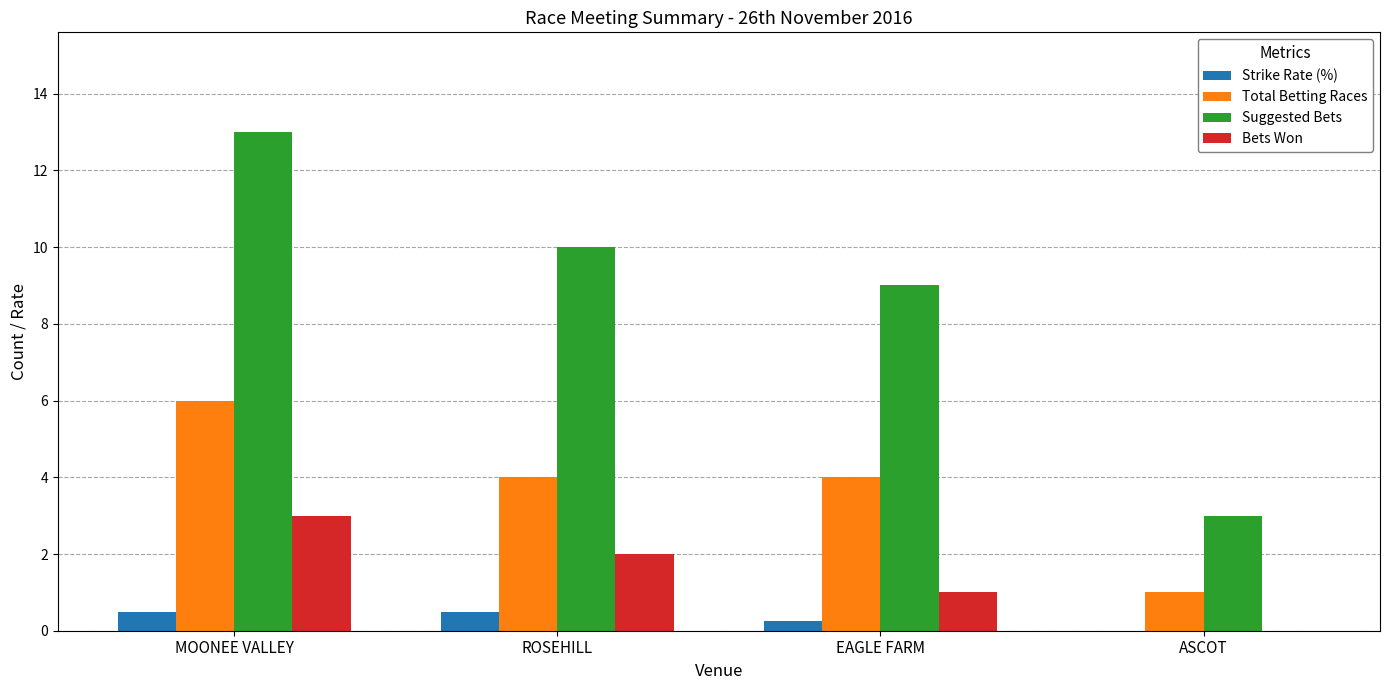

At which label is Strike Rate (%) closest to 0?

ASCOT